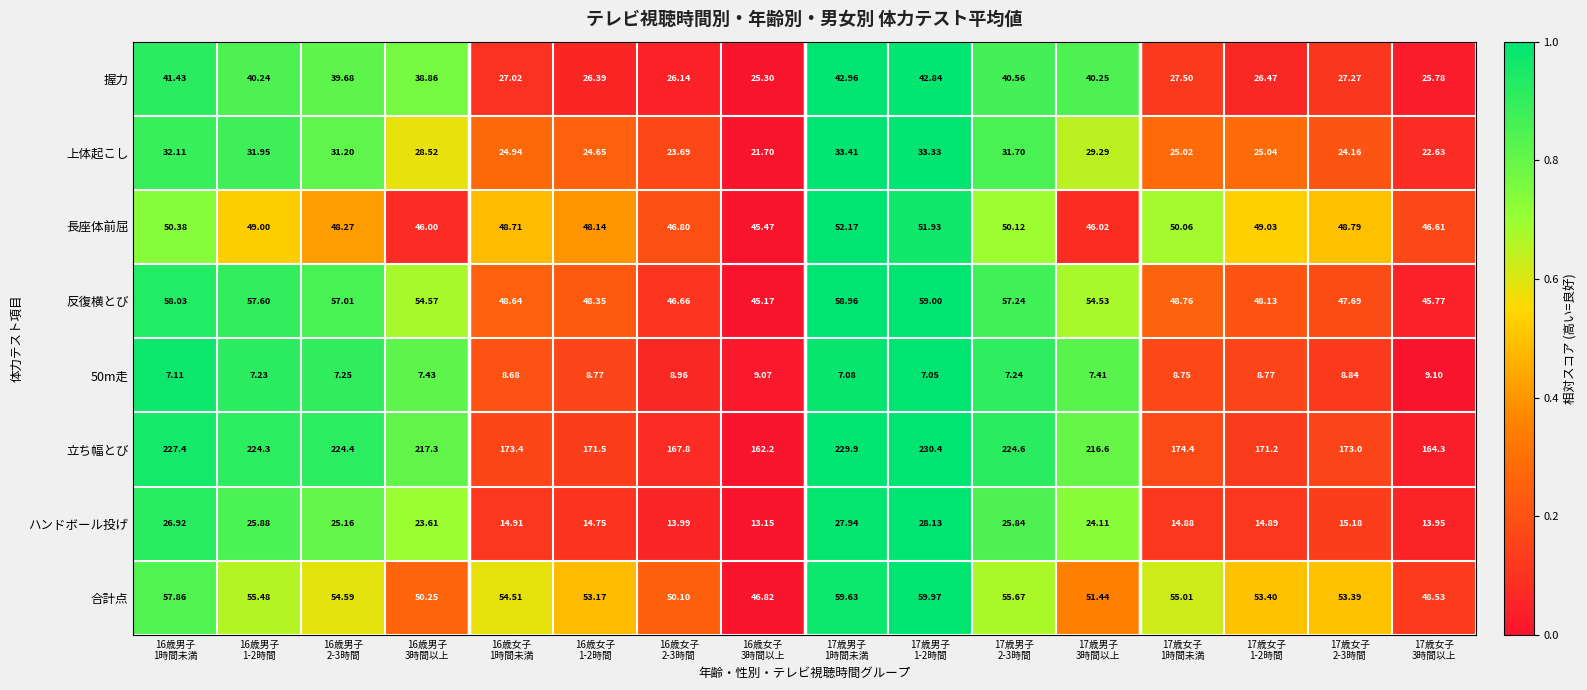

Rank the series by their maximum value, from lowest to highest.

50m走, ハンドボール投げ, 上体起こし, 握力, 長座体前屈, 反復横とび, 合計点, 立ち幅とび